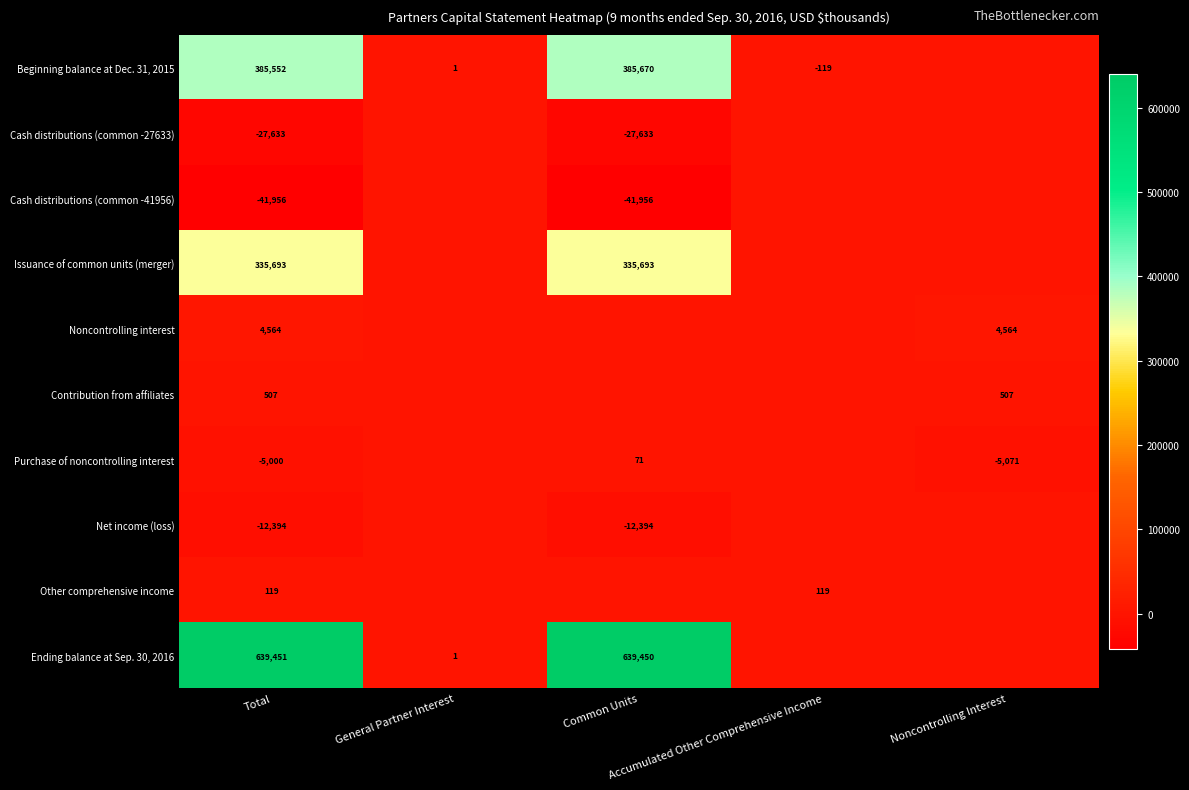

At which category is the sum across all series the highest?

Total